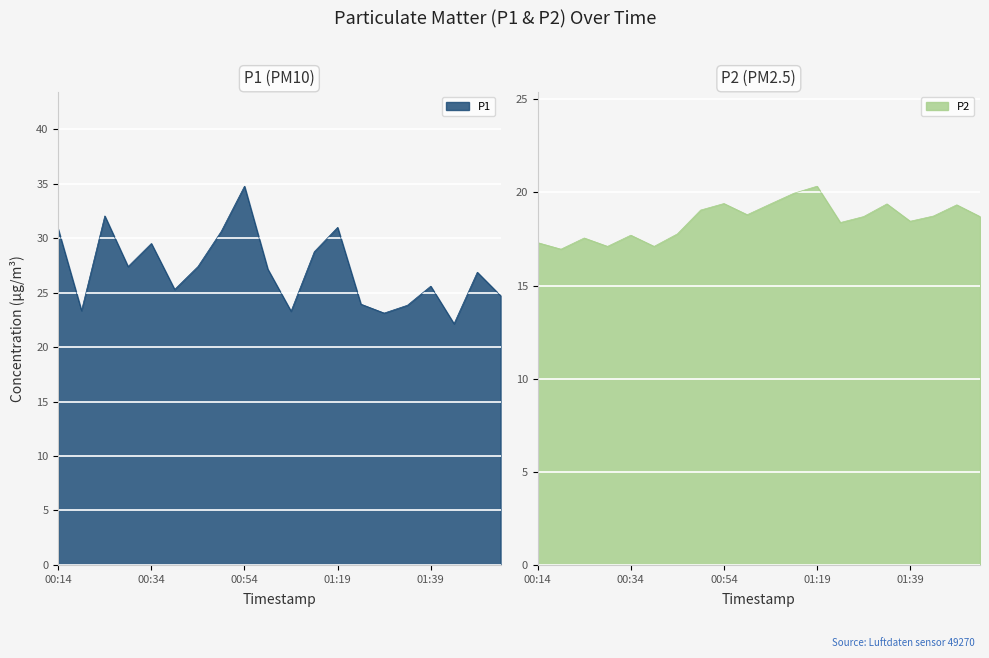

Which series has the largest range (max minus min)?

P1